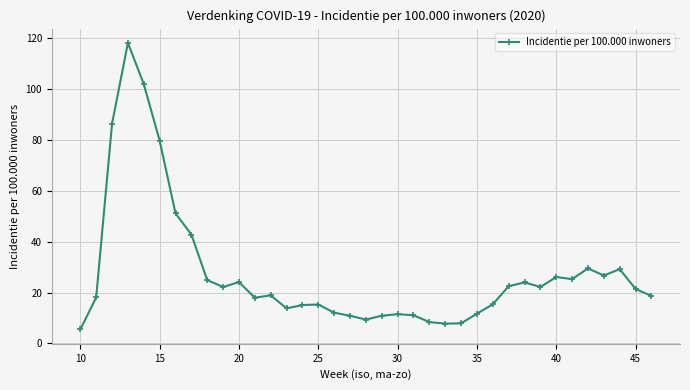

What is the smallest value displayed?

5.5